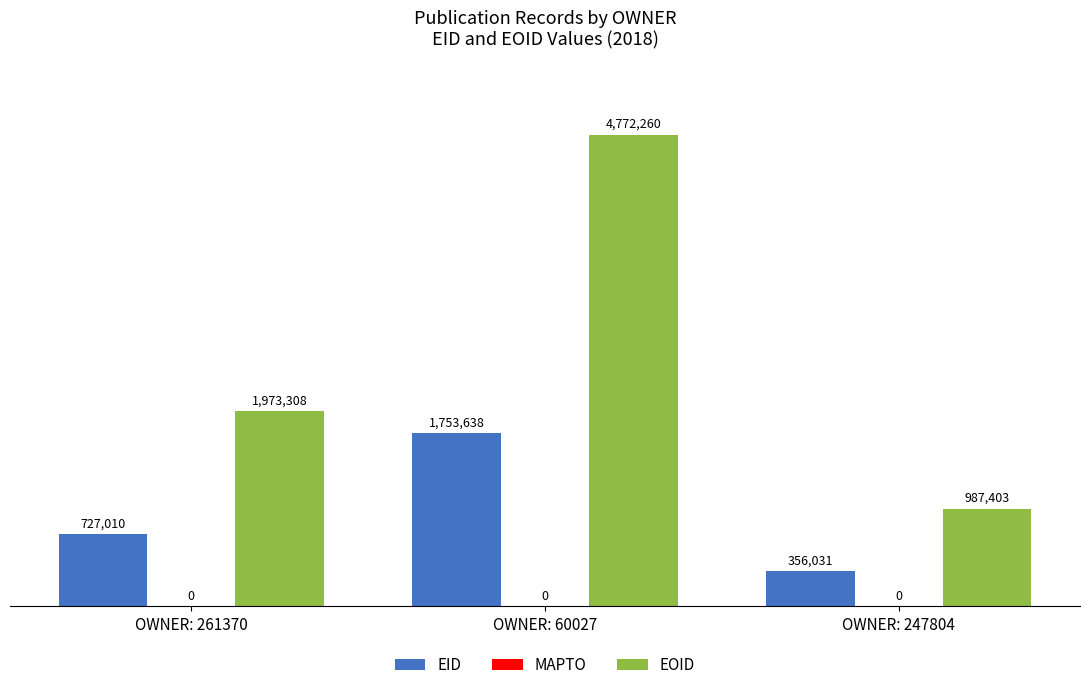

What is the average value of the EOID series?

2577657